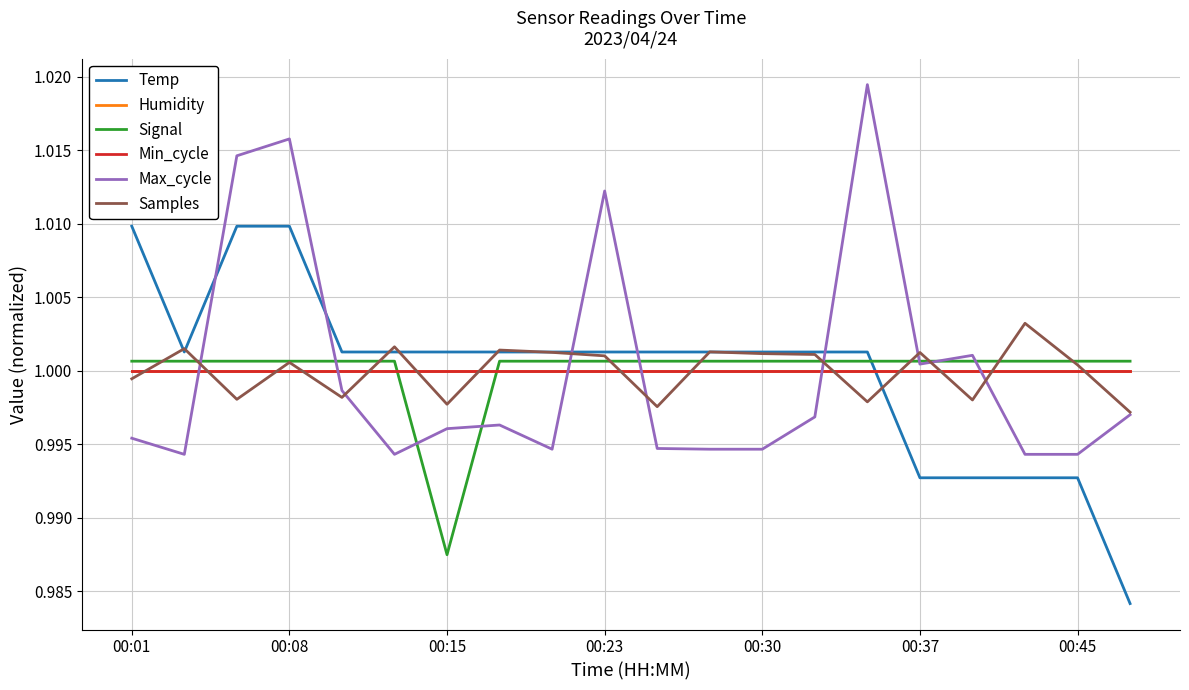

Is this an area chart (filled region under the line)?

No